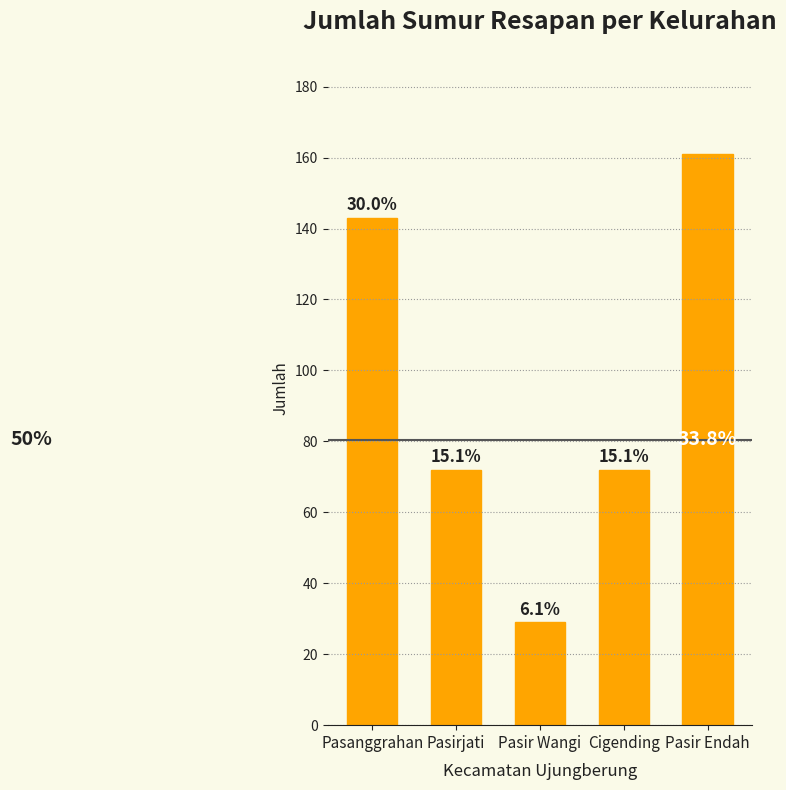

How many bars are there in total?

5